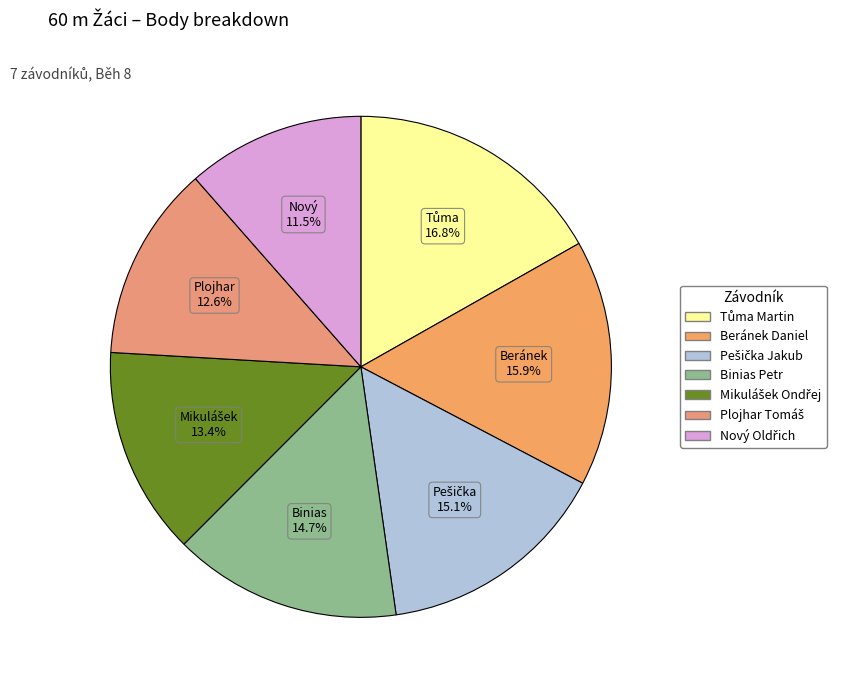

Count the number of slices in the pie.

7